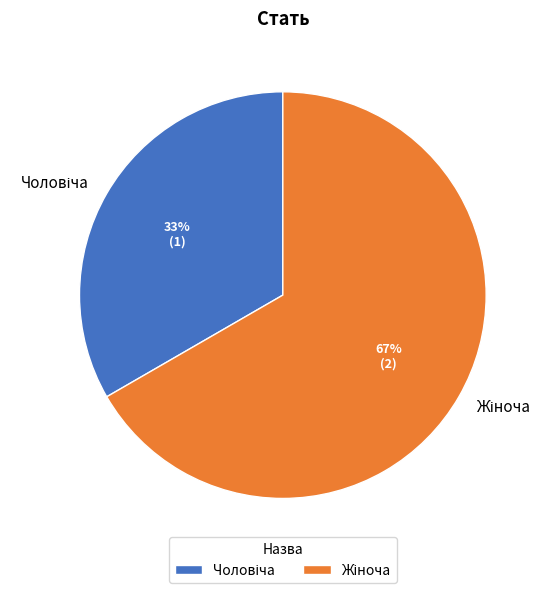

Does any single category account for the majority?

Yes